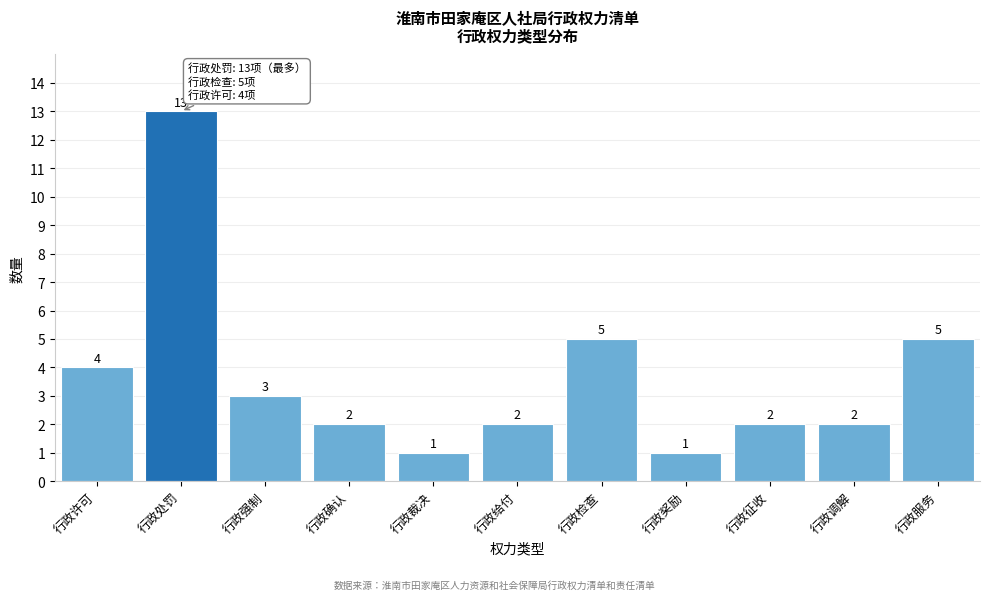

Reading right to left, list all the values displayed in this chart.

5	2	2	1	5	2	1	2	3	13	4